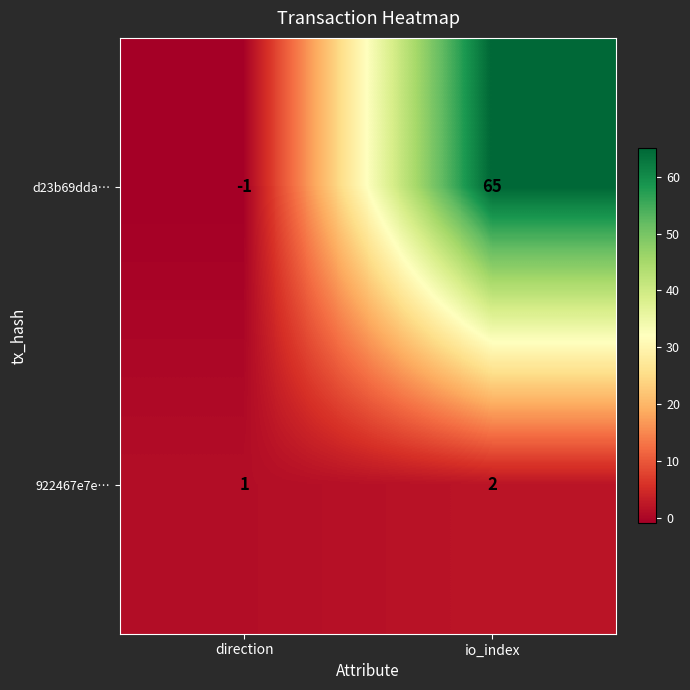

Reading left to right, list all the values displayed in this chart.

d23b69dda…: -1	65
922467e7e…: 1	2